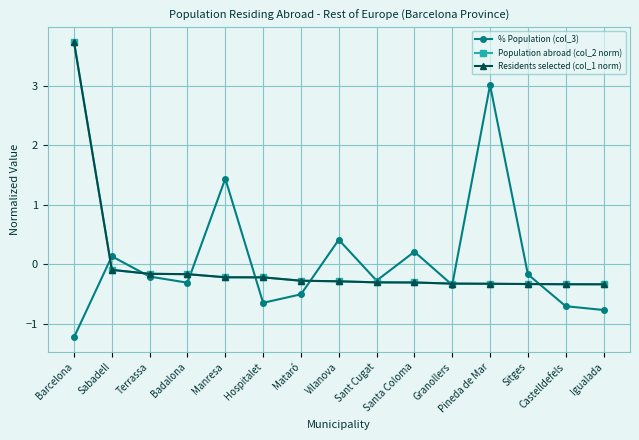

What is the difference between the highest and lowest values at Pineda de Mar?

3.3